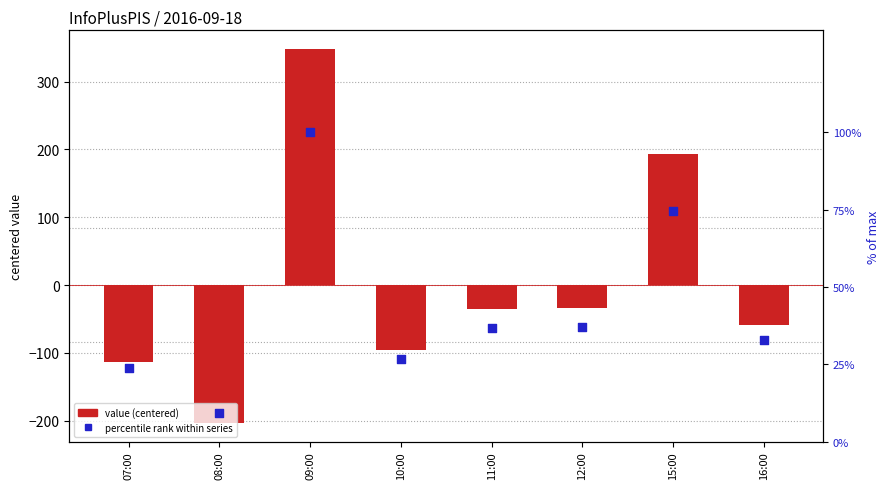

Which series has the widest spread of Y values?

col_3